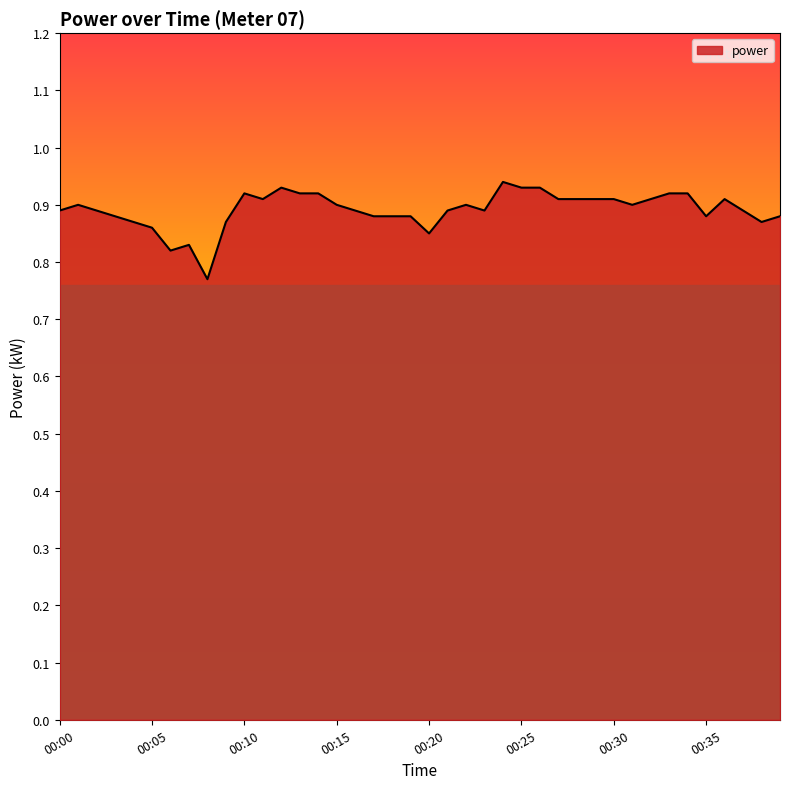

Count the values in the range 0 to 1.

40